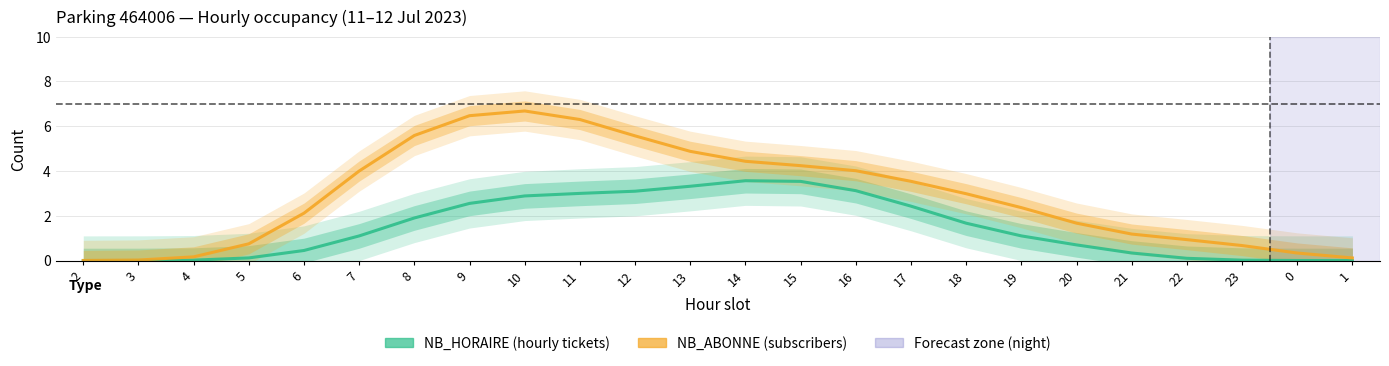

How many values in the NB_HORAIRE series exceed 1?

13